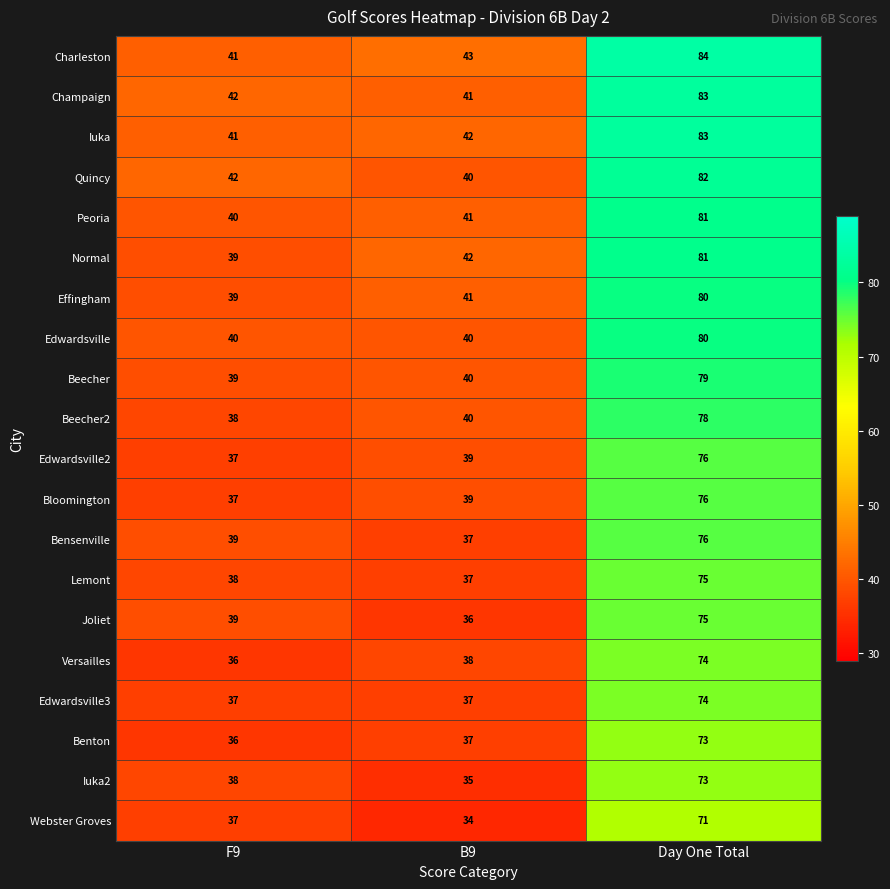

What is the total value across all series at Day One Total?

1554